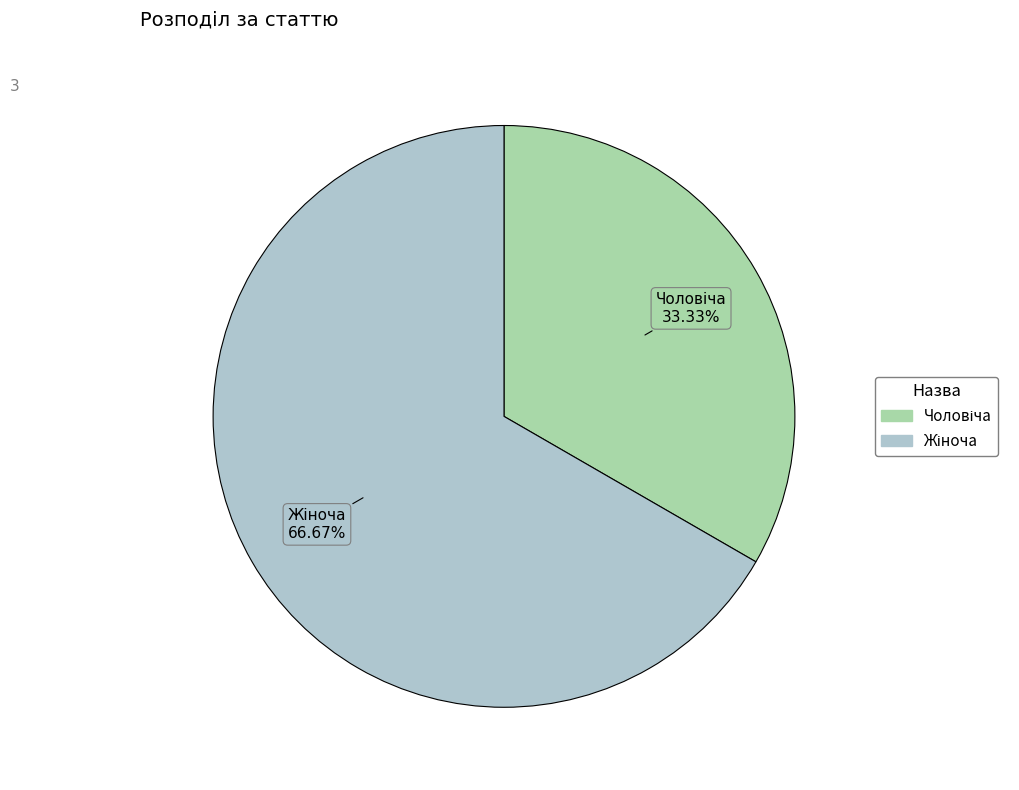

Does any single category account for the majority?

Yes